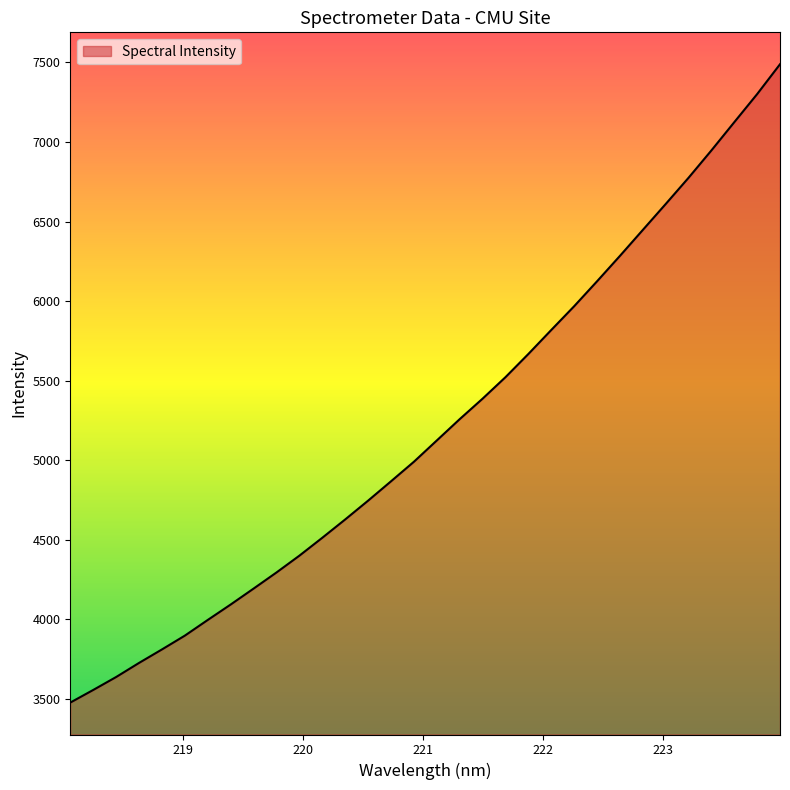

Count the number of categories in the chart.

32